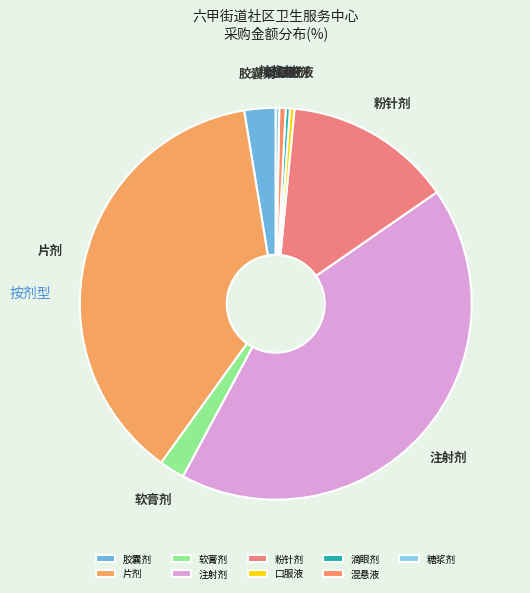

What is the largest slice in the pie chart?

注射剂